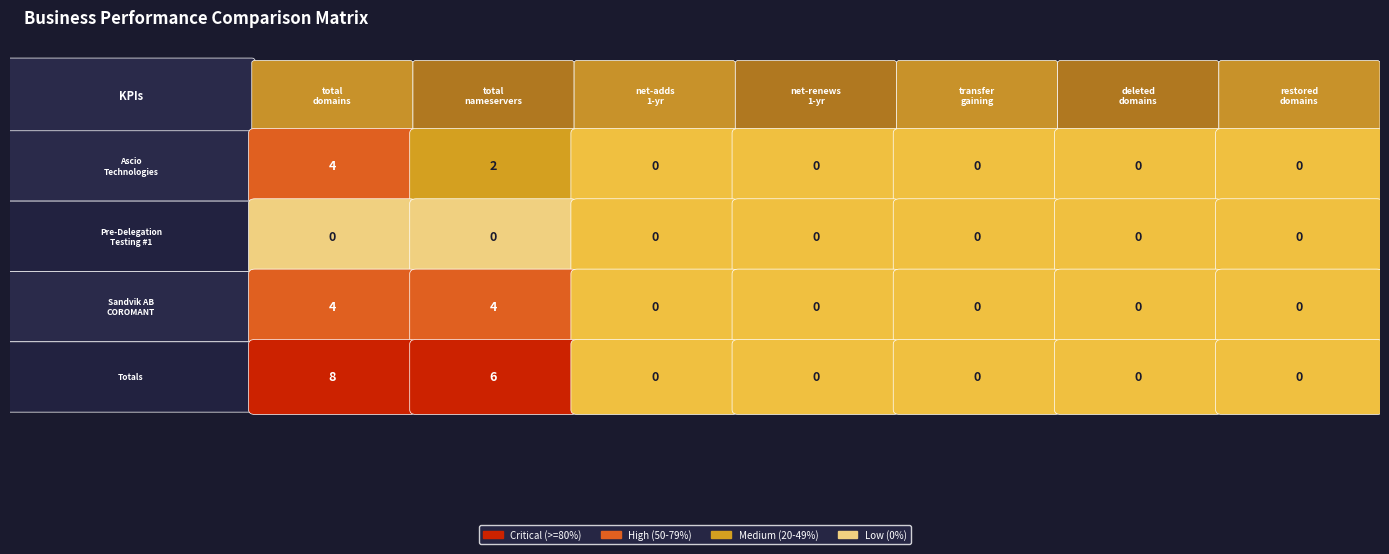

Where is Totals nearest to the value 4?

total-nameservers